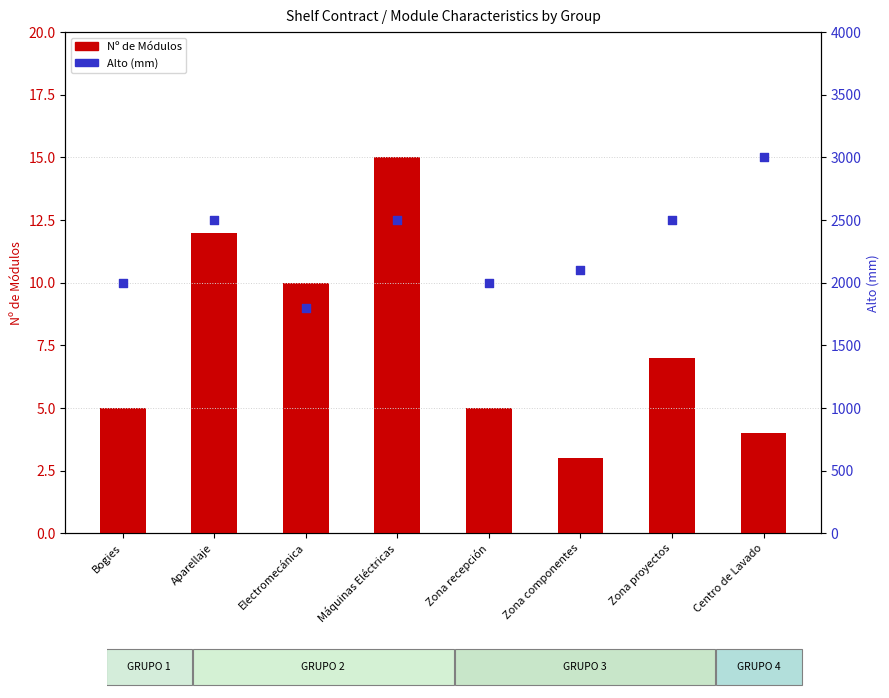

Is the value of Alto (mm) at Aparellaje greater than the value of Nº de Módulos at Máquinas Eléctricas?

Yes